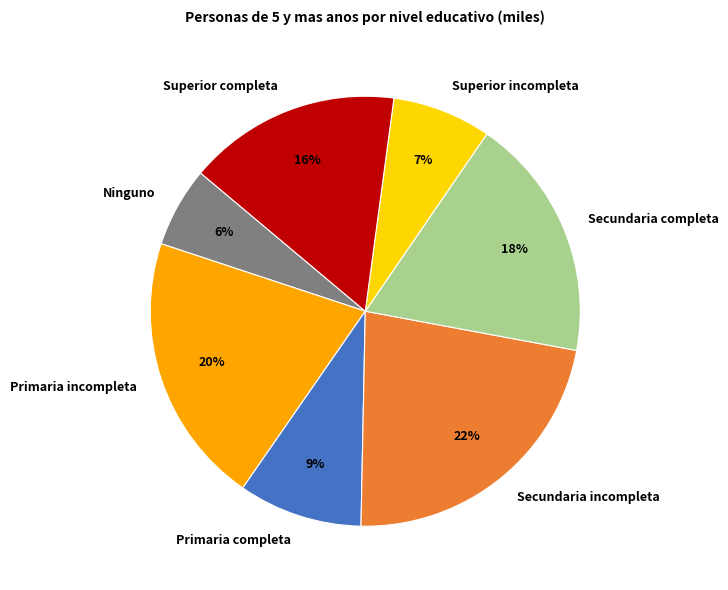

Does Ninguno account for over 50% of the chart?

No